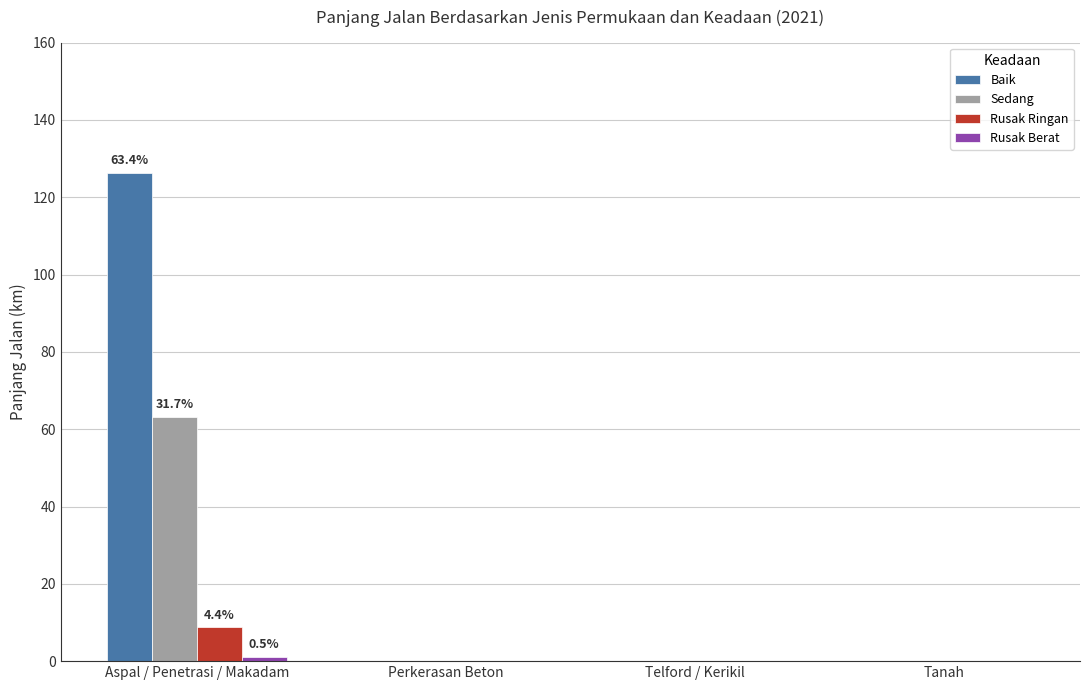

True or false: Baik has a value of 0.0 at Perkerasan Beton.

True